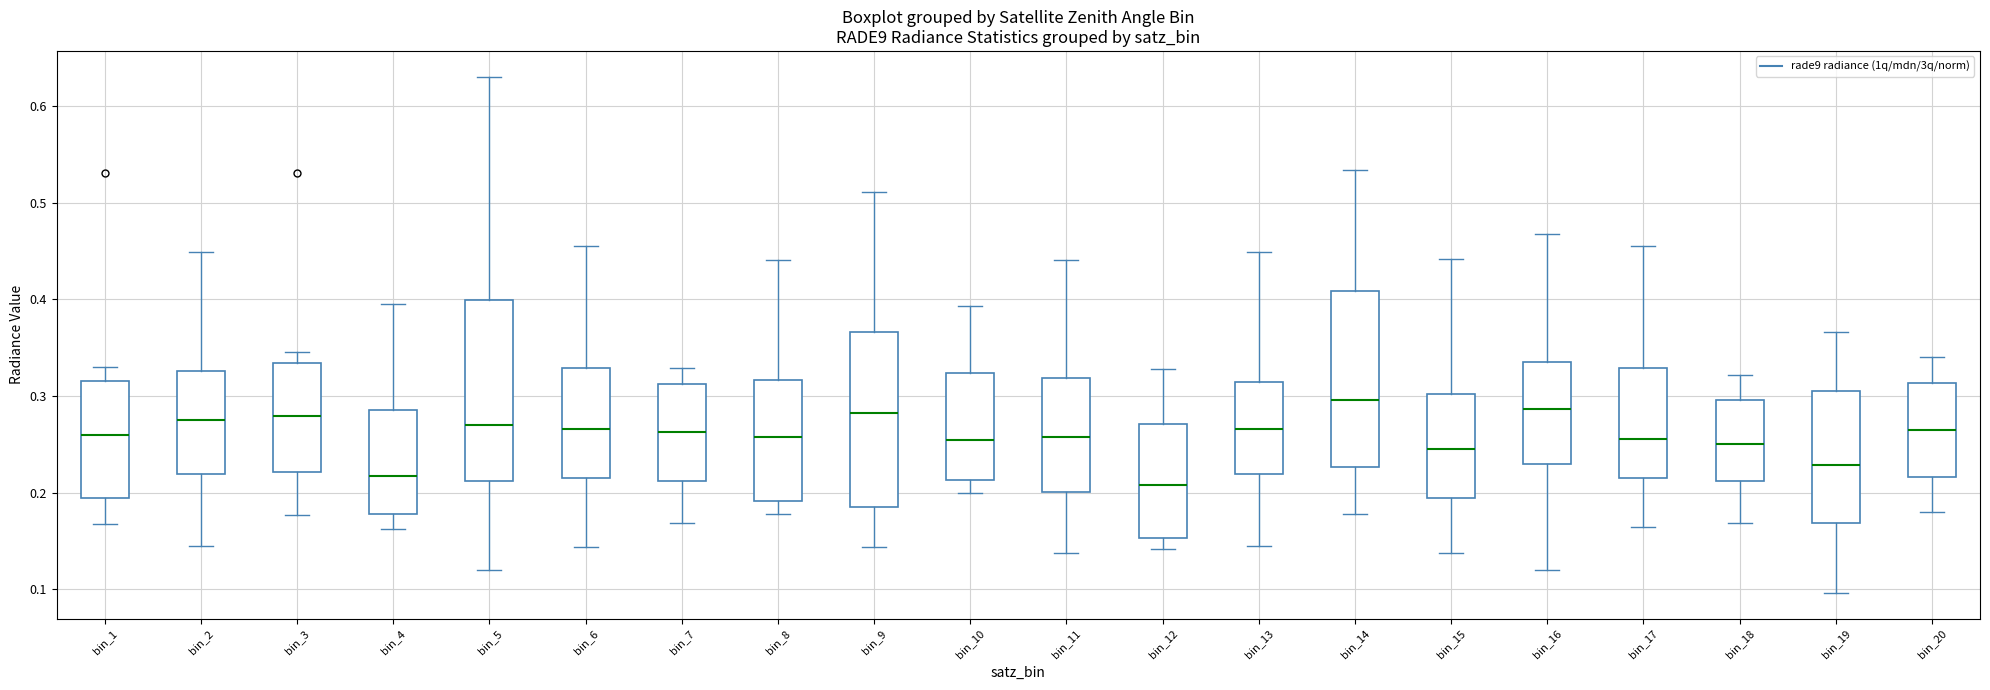

Where is the lower edge of the box for bin_4 on the y-axis? The values are not printed on the chart, so give them approximately, as read against the axis.

0.18